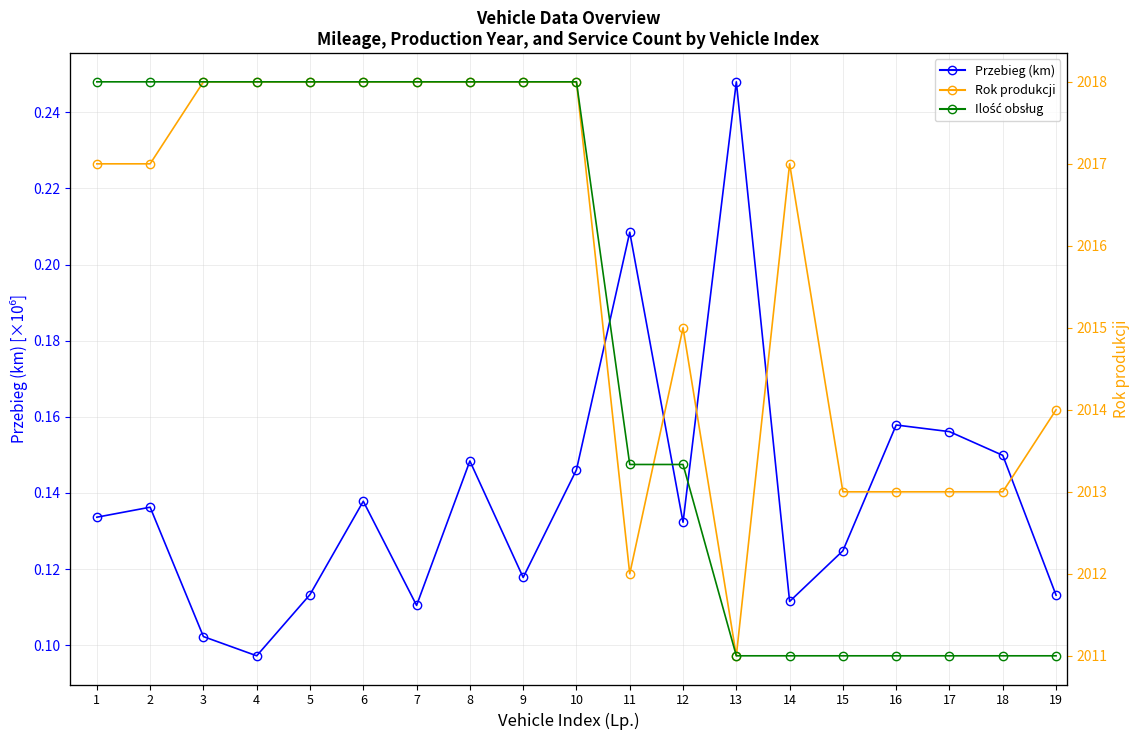

Reading right to left, list all the values displayed in this chart.

Przebieg (km) [×10⁶]: 19=0.1	18=0.1	17=0.2	16=0.2	15=0.1	14=0.1	13=0.2	12=0.1	11=0.2	10=0.1	9=0.1	8=0.1	7=0.1	6=0.1	5=0.1	4=0.1	3=0.1	2=0.1	1=0.1
Rok produkcji: 19=2014.0	18=2013.0	17=2013.0	16=2013.0	15=2013.0	14=2017.0	13=2011.0	12=2015.0	11=2012.0	10=2018.0	9=2018.0	8=2018.0	7=2018.0	6=2018.0	5=2018.0	4=2018.0	3=2018.0	2=2017.0	1=2017.0
Ilość obsług: 19=1.0	18=1.0	17=1.0	16=1.0	15=1.0	14=1.0	13=1.0	12=2.0	11=2.0	10=4.0	9=4.0	8=4.0	7=4.0	6=4.0	5=4.0	4=4.0	3=4.0	2=4.0	1=4.0